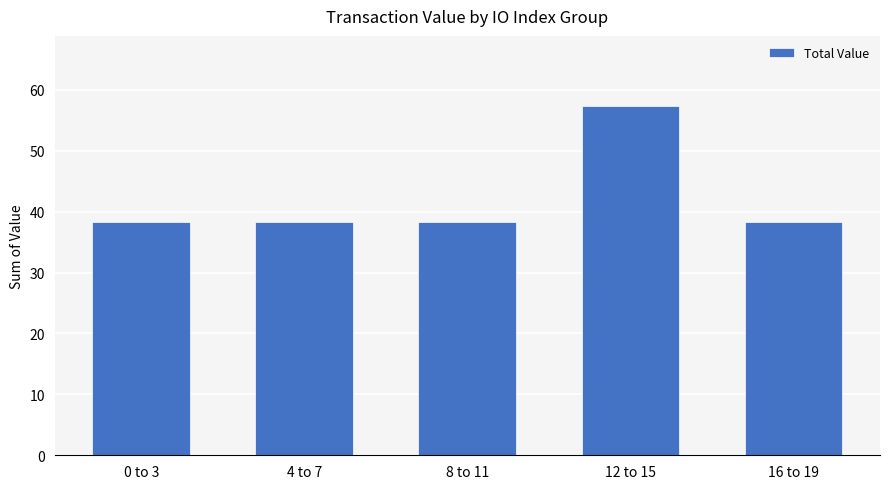

Which category has the highest value across all series?

12 to 15